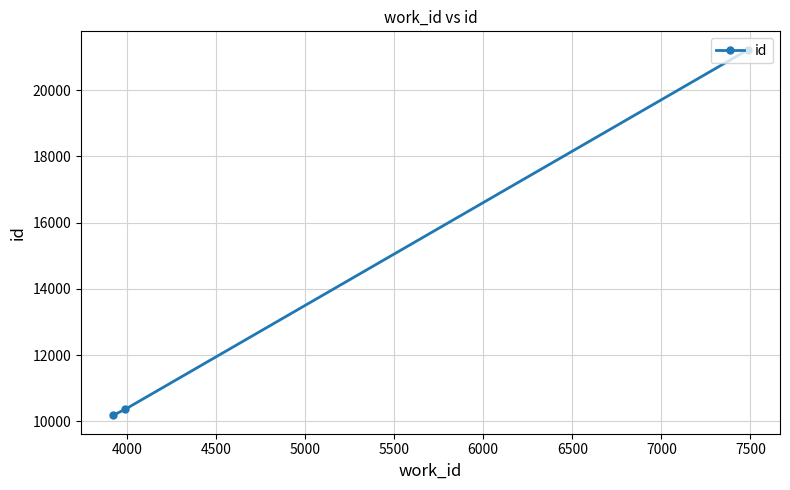

What is the value of the 1st point from the left?

10174